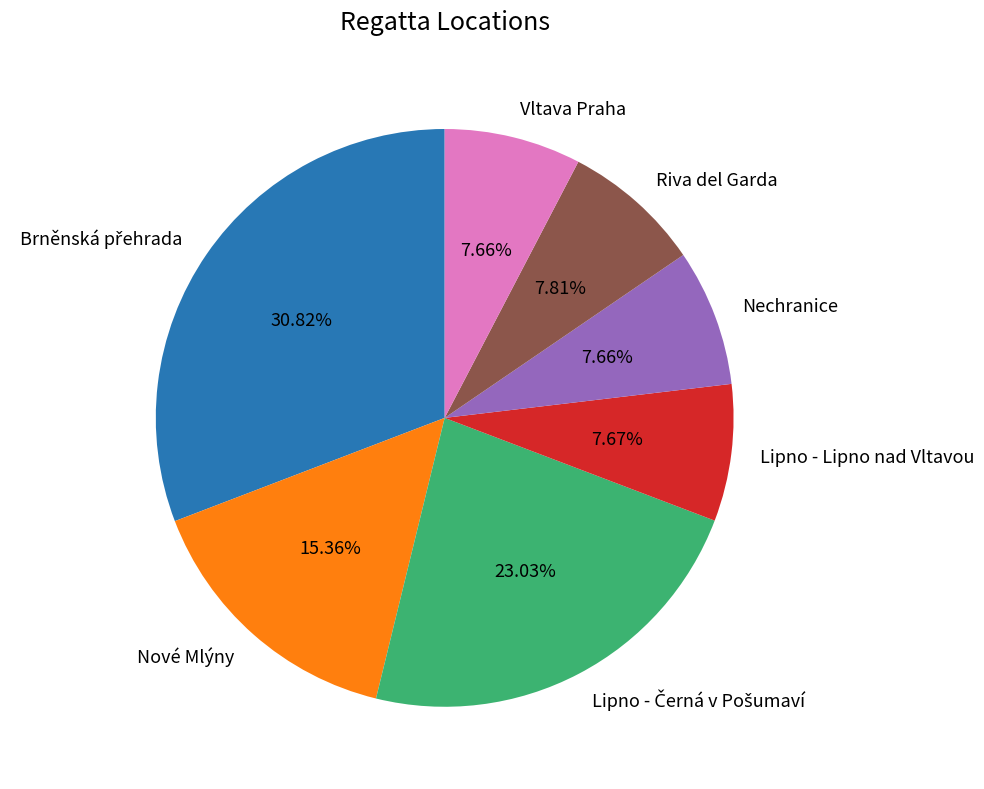

The Nechranice slice represents 8% of the pie. True or false?

True